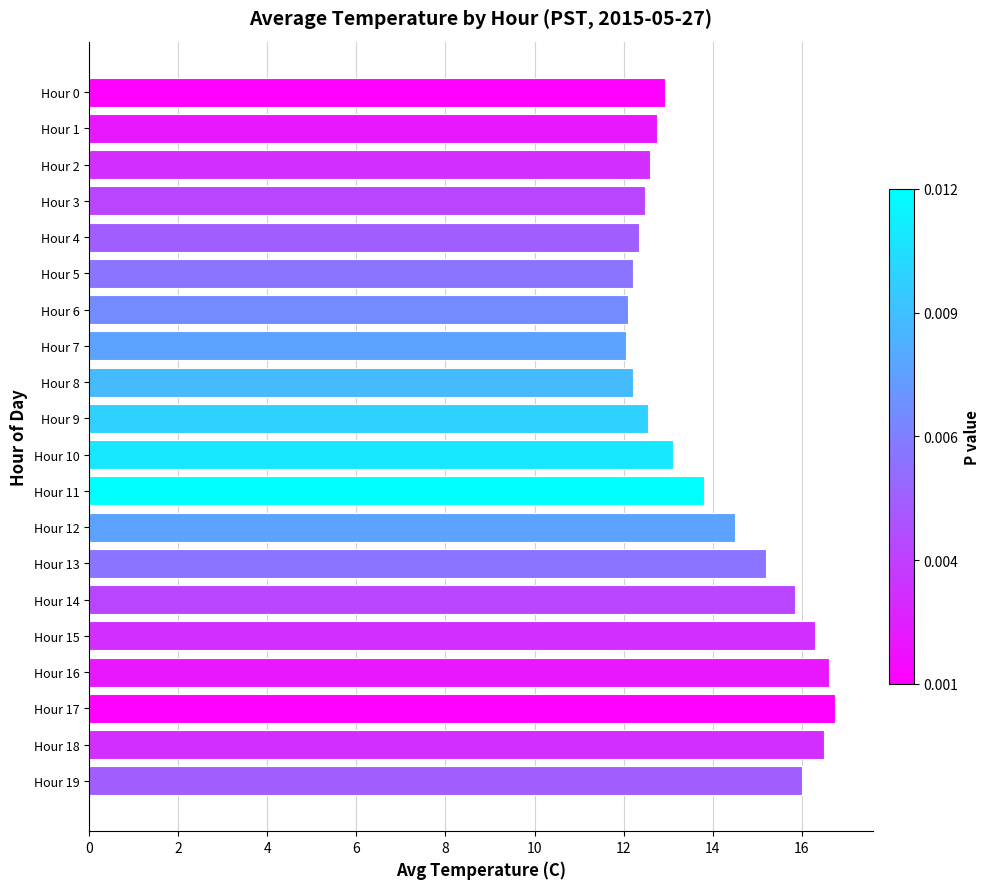

What is the greatest value displayed?

16.8